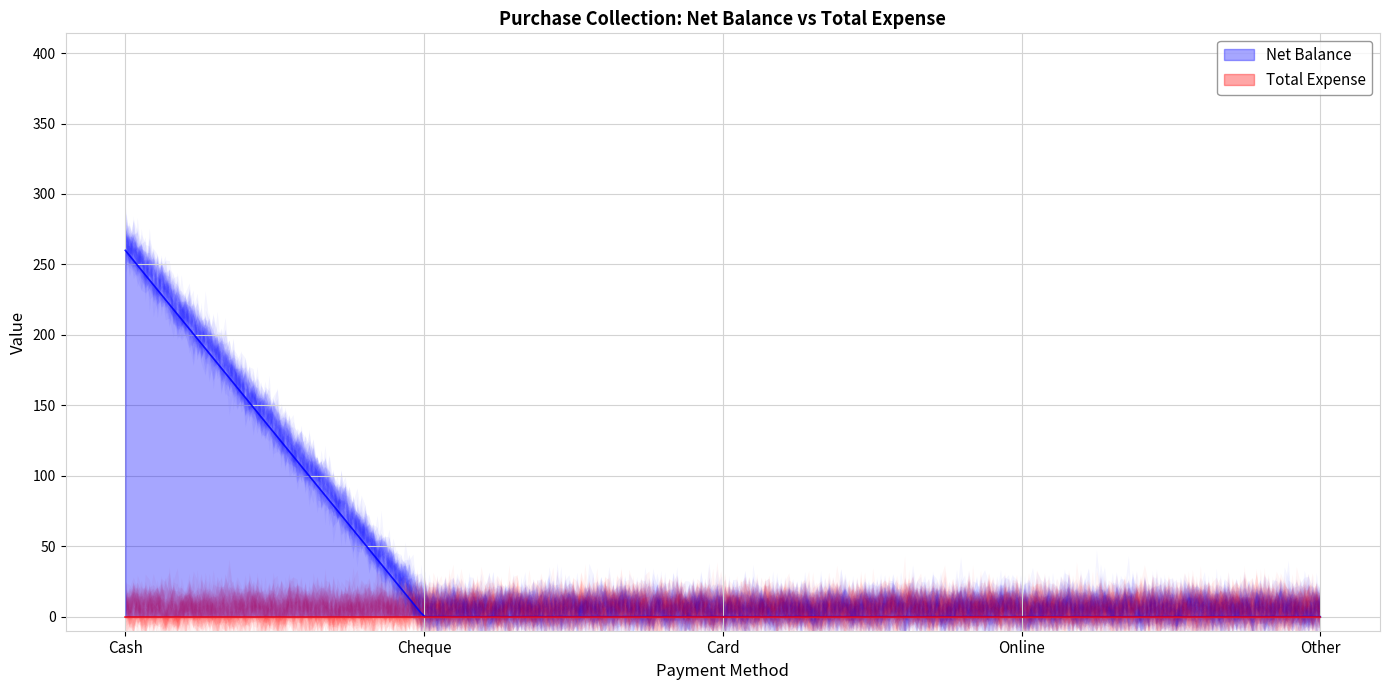

What is the maximum value shown in the chart?

260